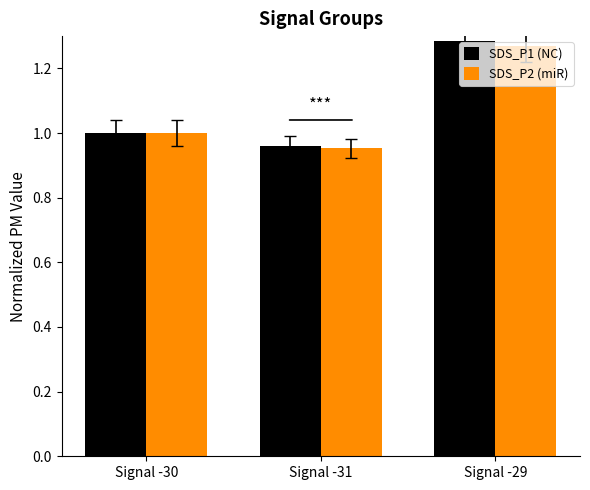

The value of SDS_P2 (miR) at Signal -30 is 1.0. True or false?

True